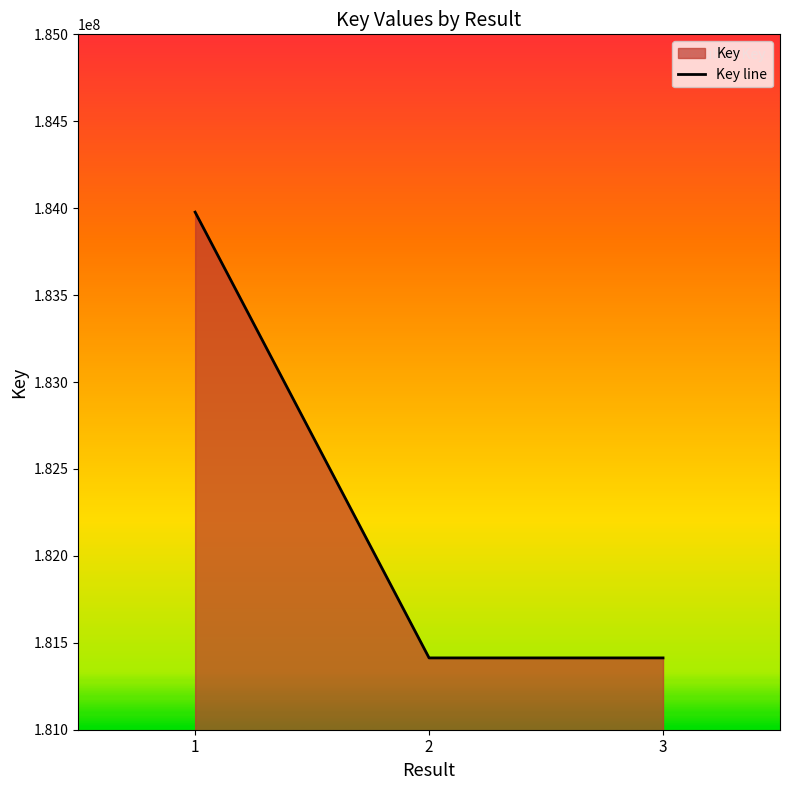

How many values are below 181413089?

1